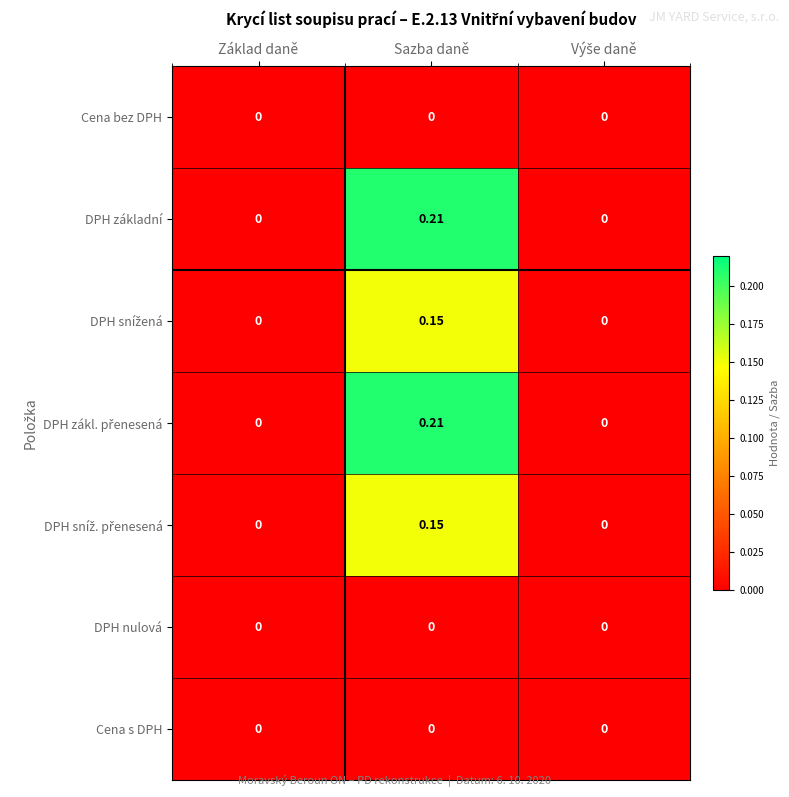

At which category is the sum across all series the highest?

Sazba daně